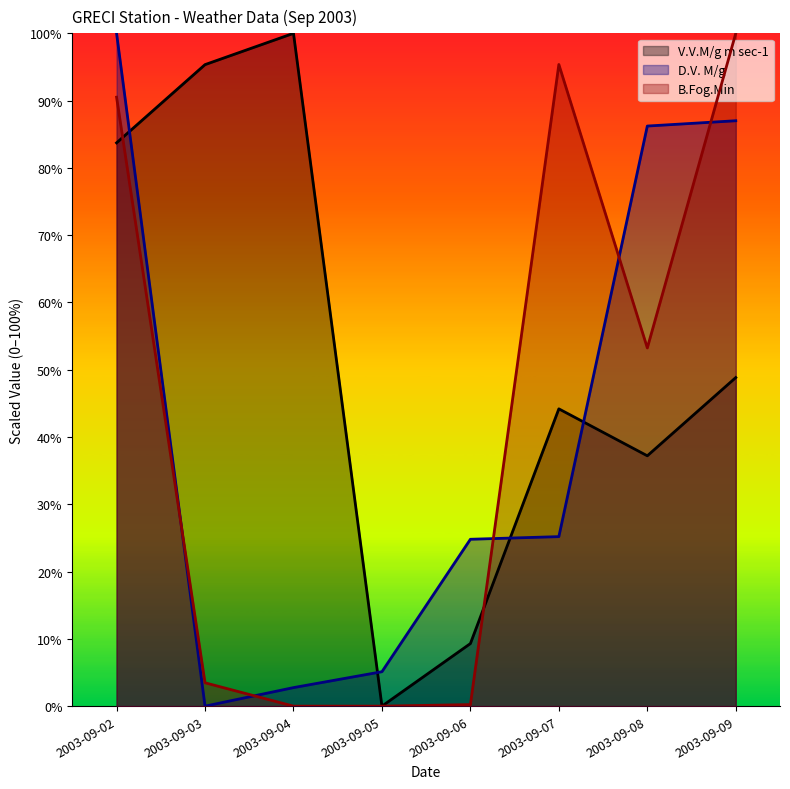

How many interior local valleys does the B.Fog.Min series have?

1